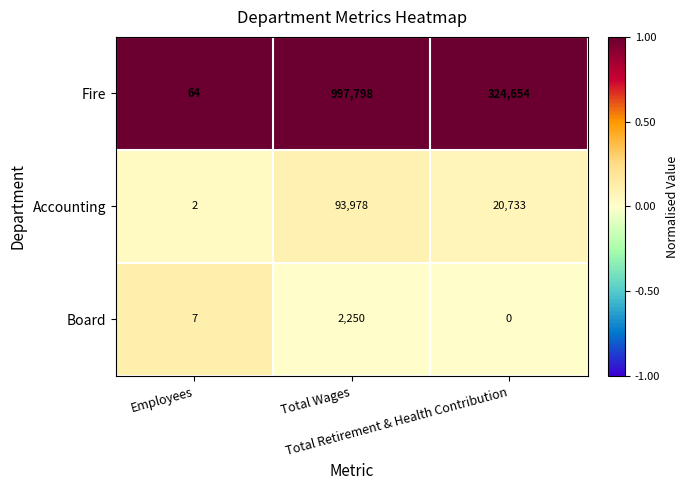

What is the difference between the maximum and minimum values in the Board series?

2250